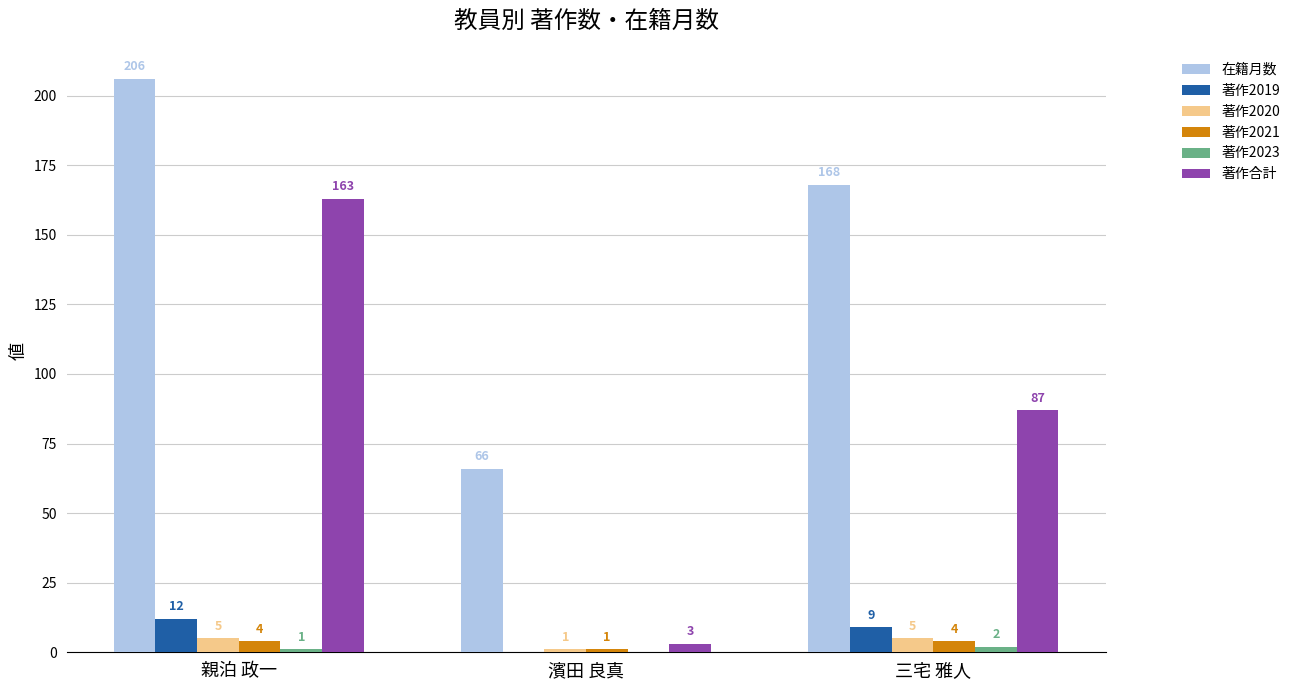

What is the greatest value displayed?

206